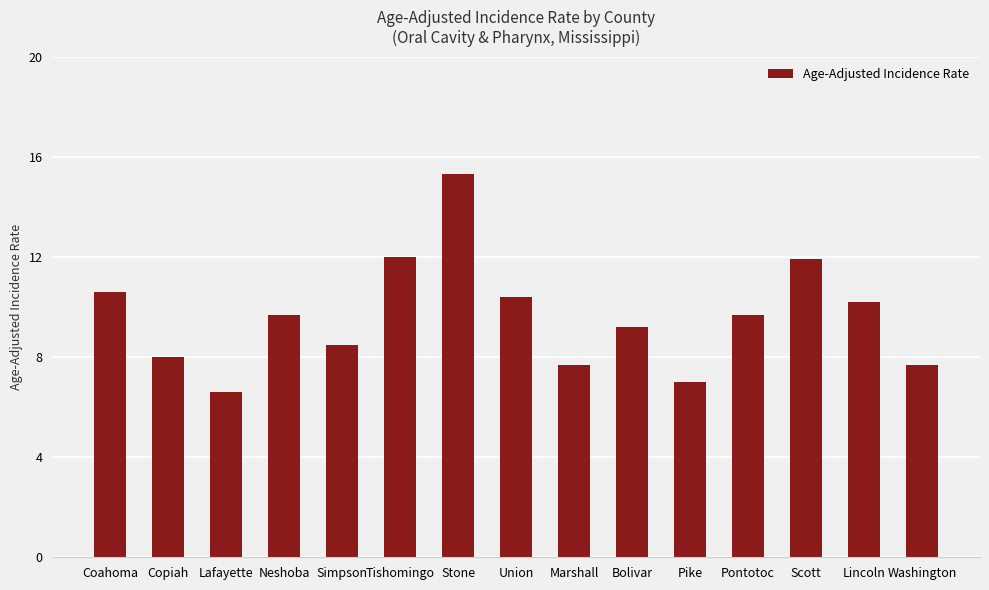

What is the change in value from Lafayette to Pike?

+0.4